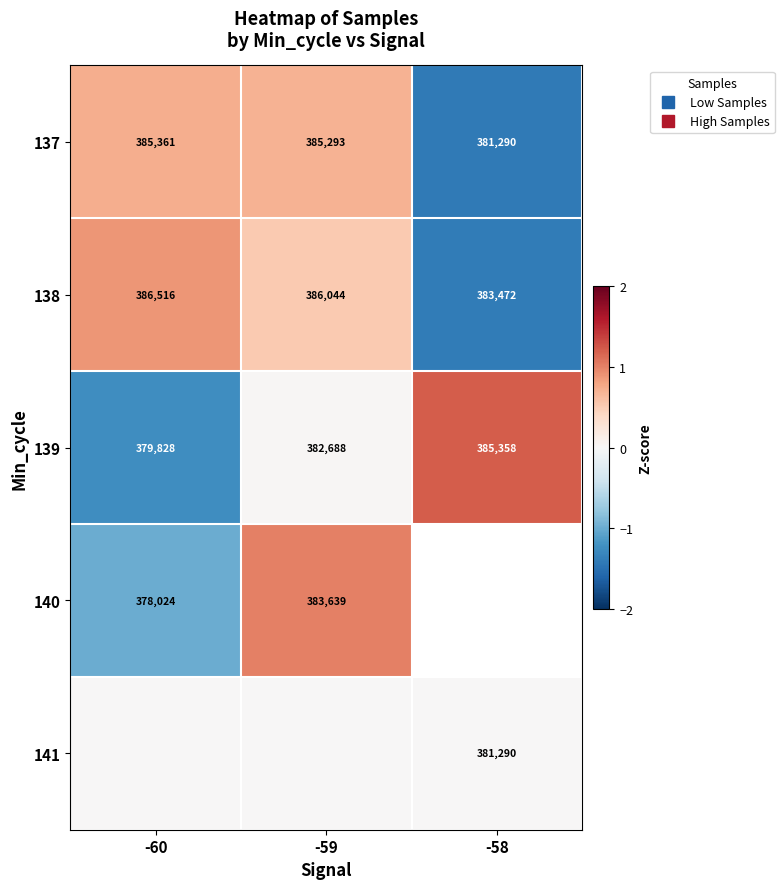

Which category has the highest value in the 137 series?

-60